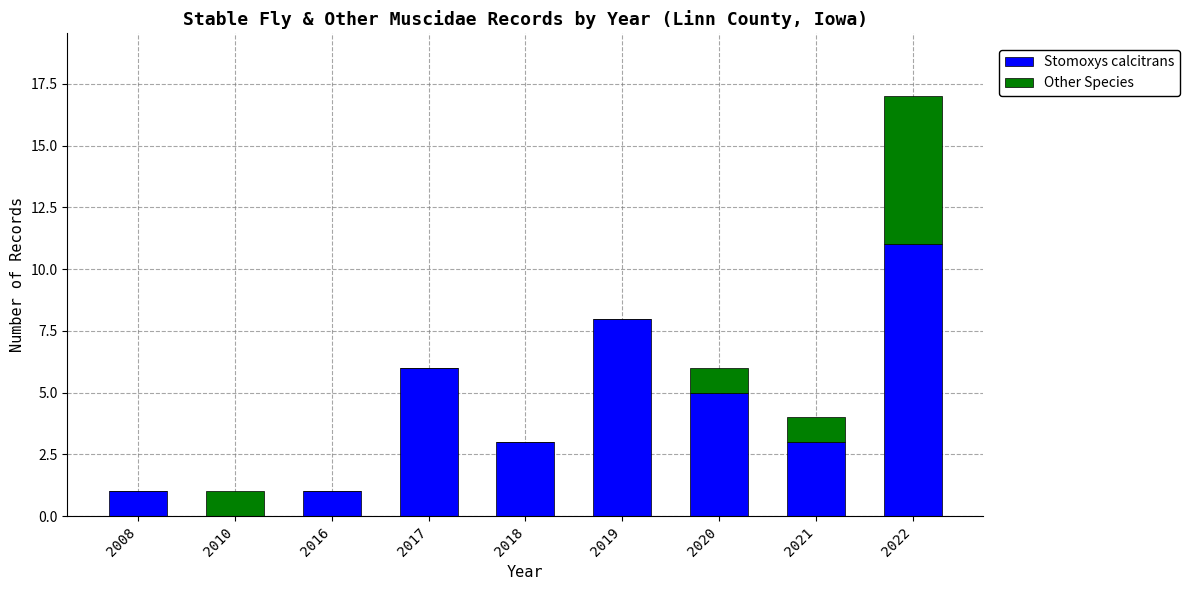

What is the sum of all Stomoxys calcitrans values?

38